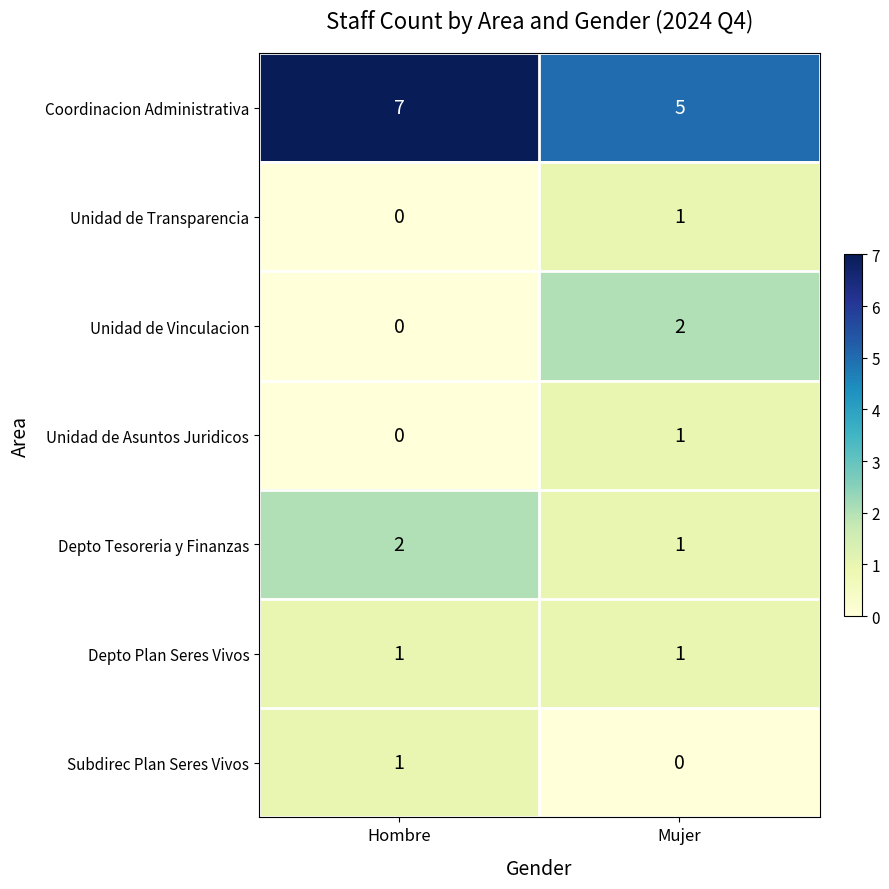

At which label is Unidad de Asuntos Juridicos closest to 0?

Hombre